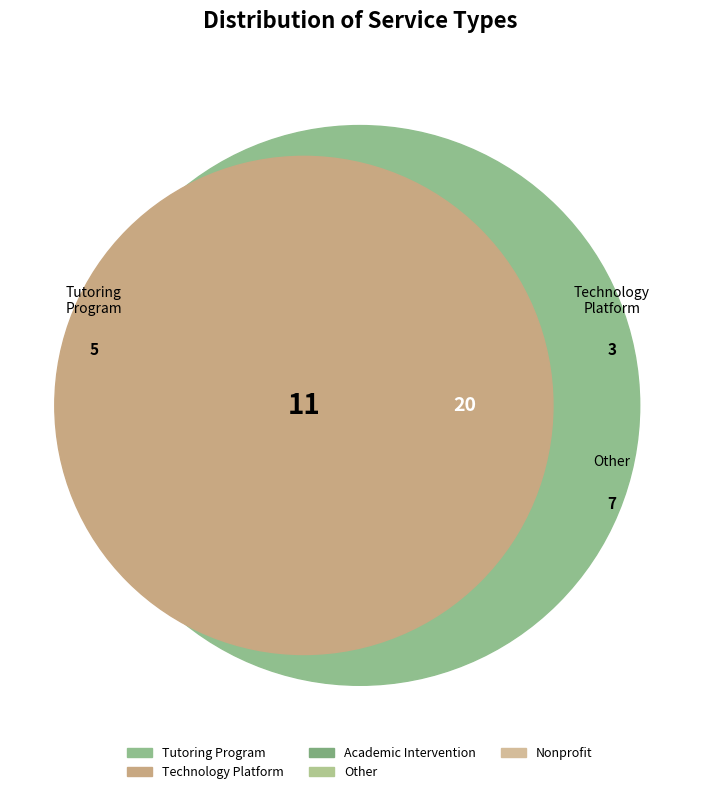

What percentage is the Nonprofit slice, to the nearest percent?

10%